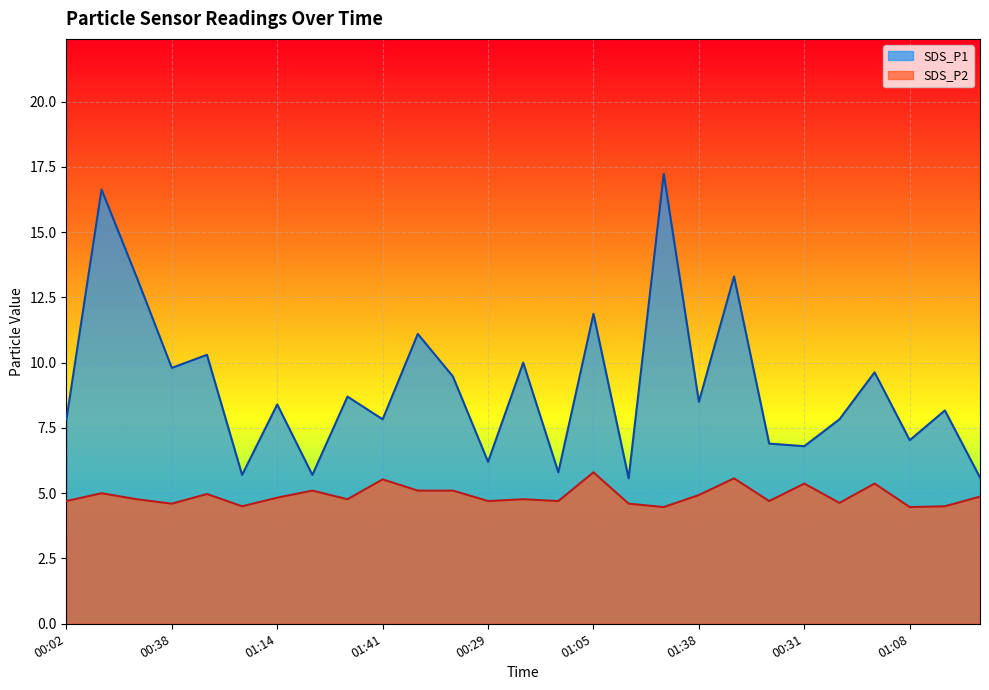

True or false: SDS_P1 and SDS_P2 intersect in this chart.

False